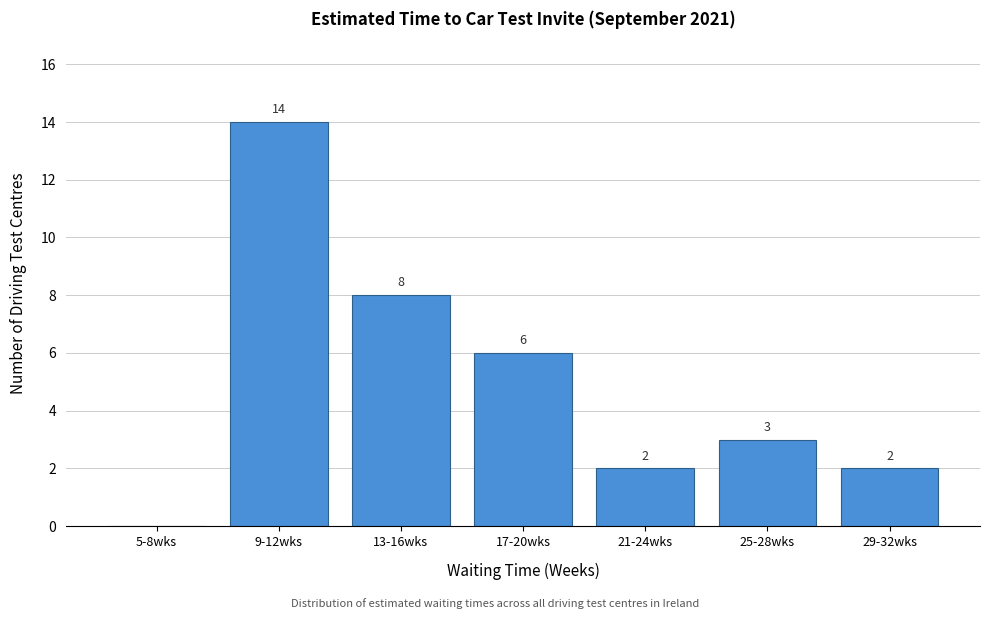

Where does the data first go above 3?

9-12wks